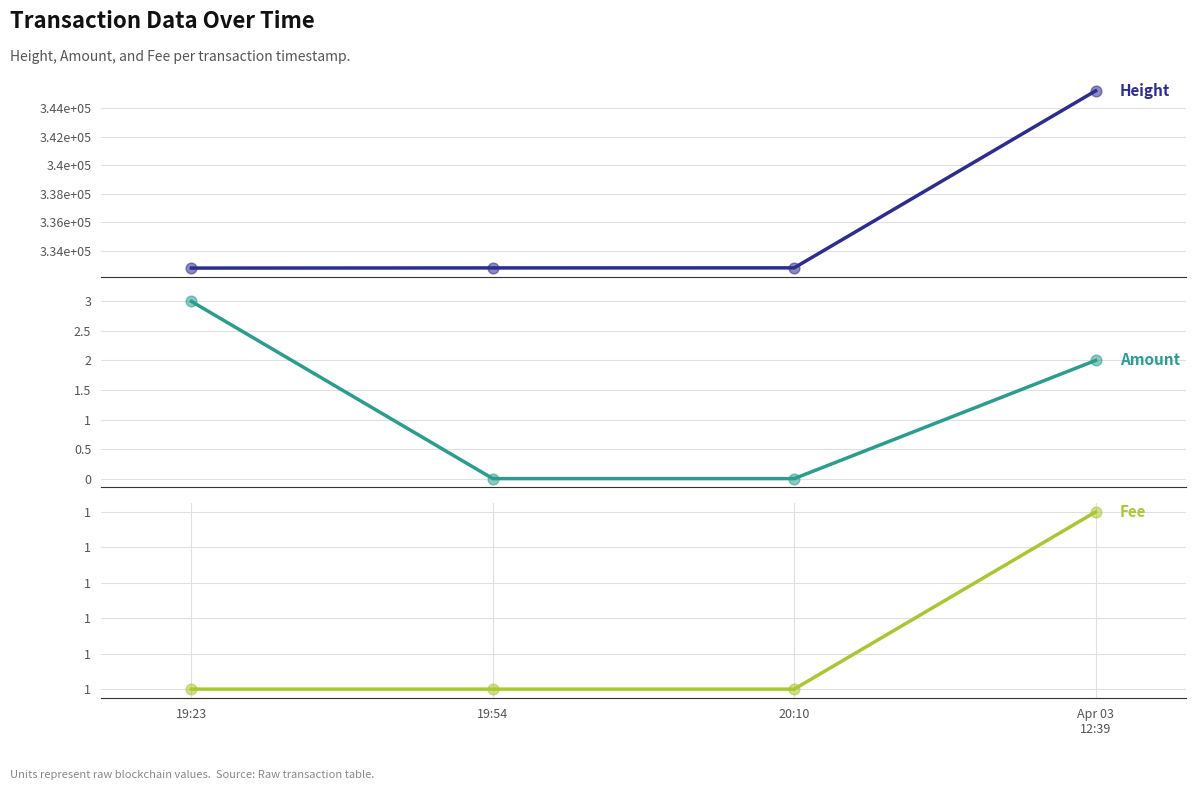

At which category is the sum across all series the highest?

Apr 03
12:39